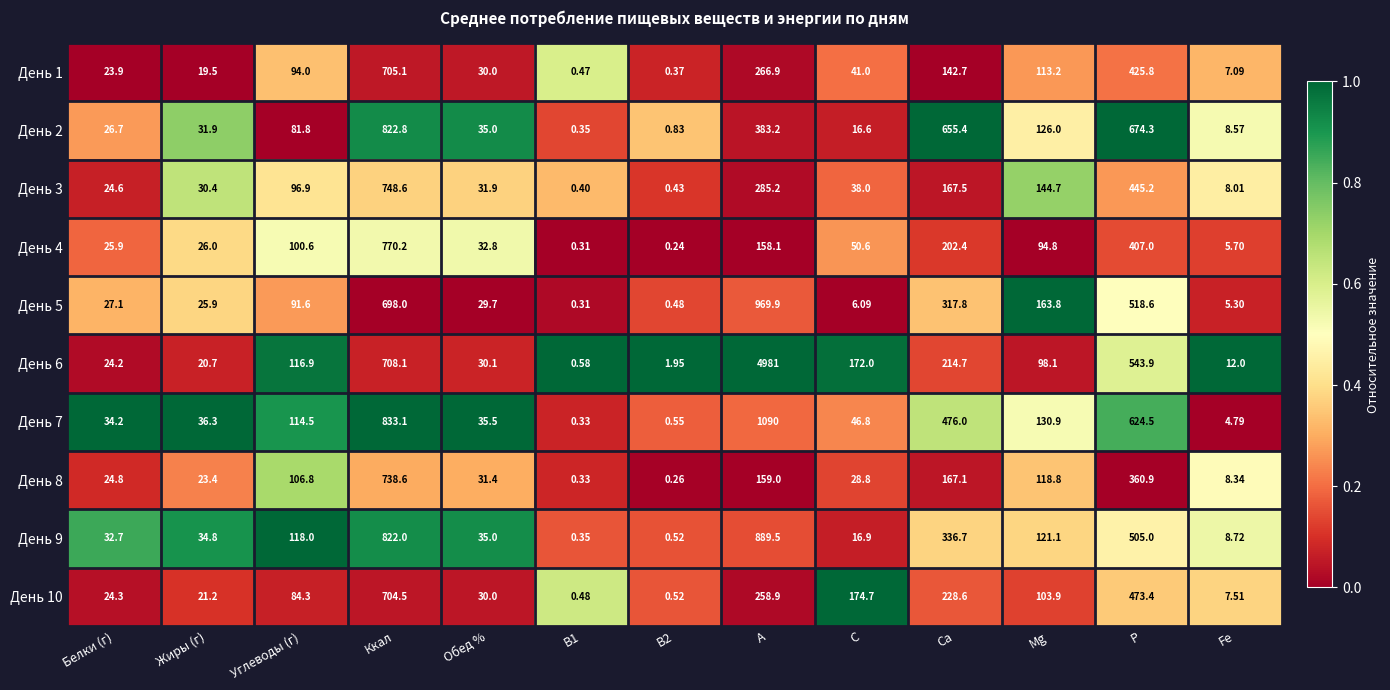

What is the spread (max minus min) of values at A?

4822.9